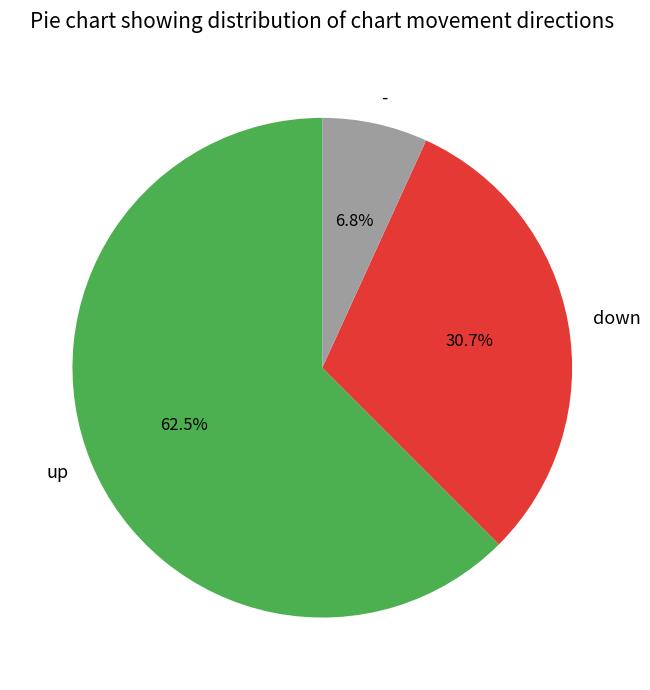

What is the ratio of the value at down to the value at -?

4.5